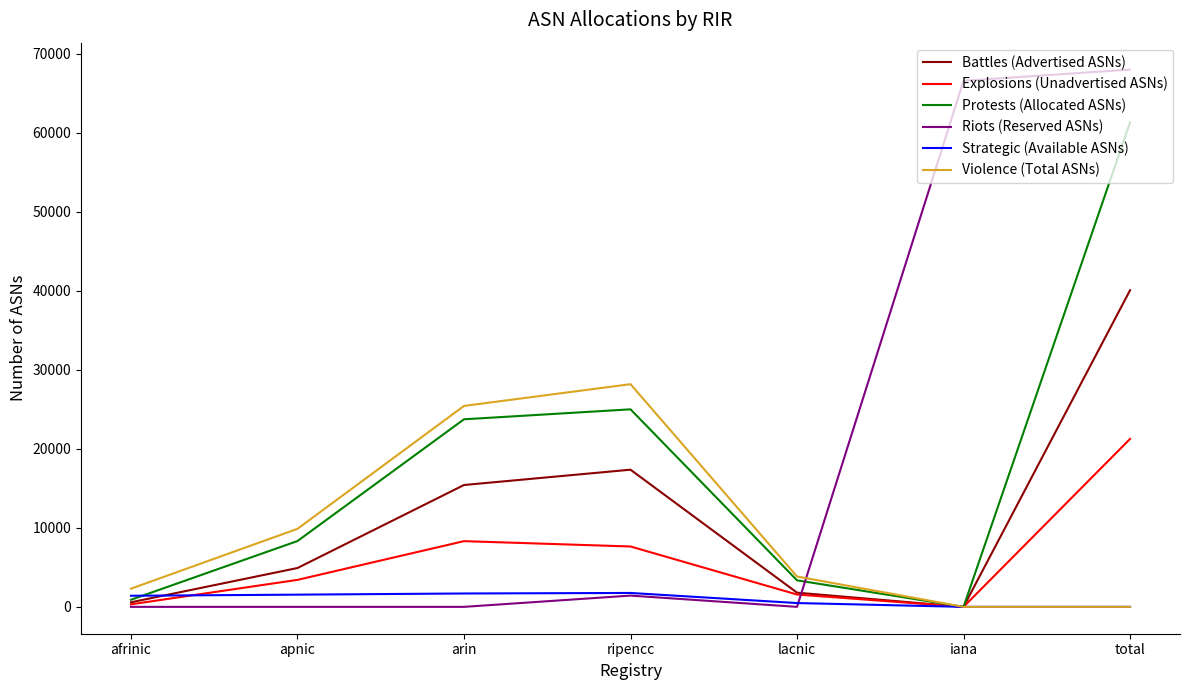

True or false: Riots (Reserved ASNs) and Violence (Total ASNs) cross at least once.

True